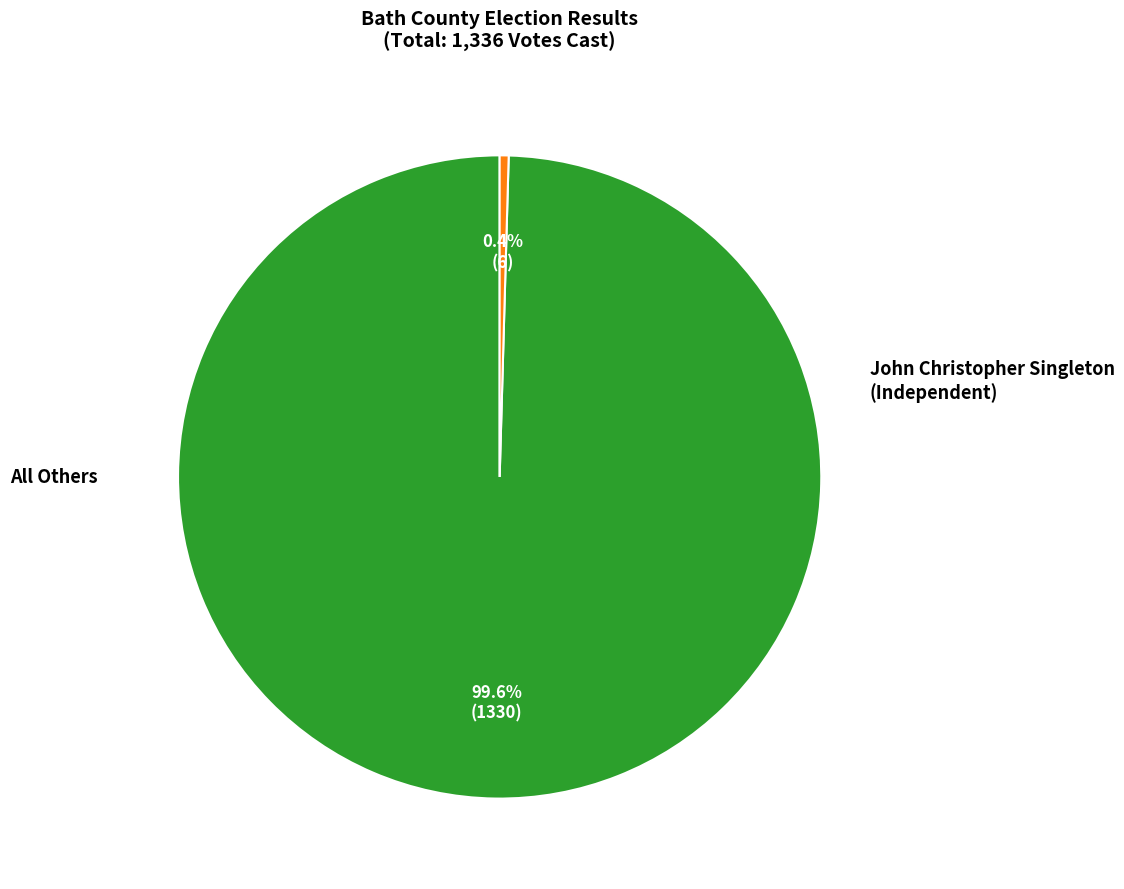

True or false: All Others accounts for 13% of the total.

False